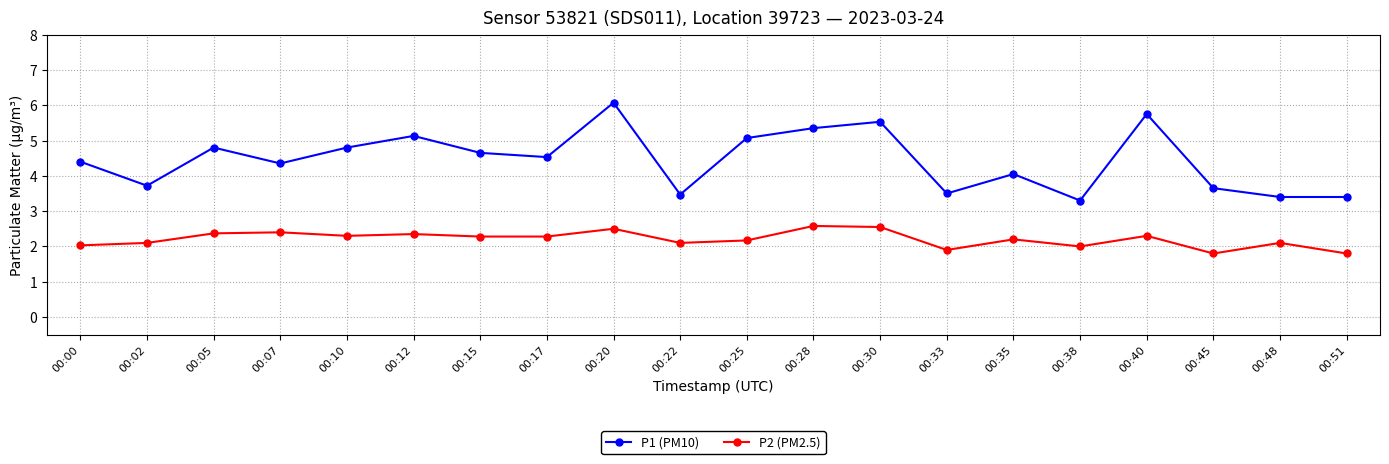

What is the sum of the P2 (PM2.5) values at 00:28 and 00:30?

5.1